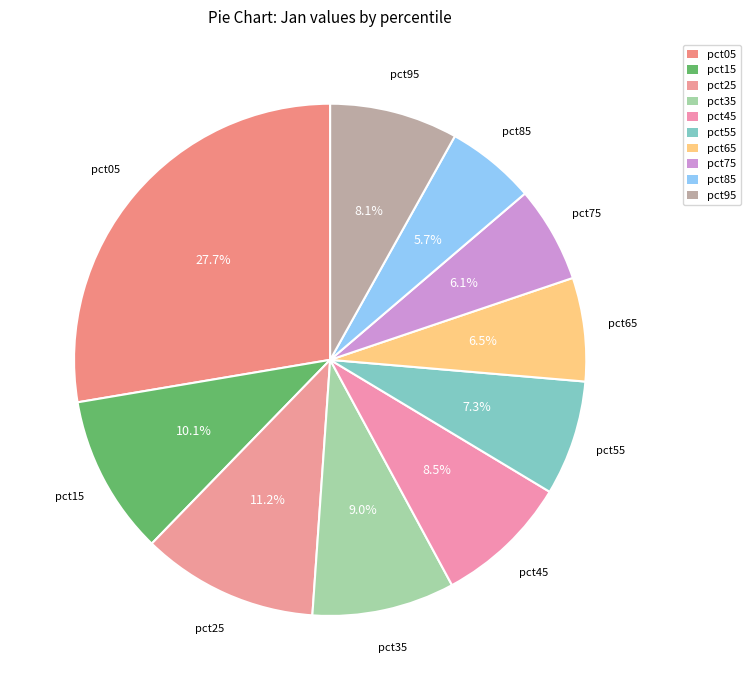

The pct45 slice represents 2% of the pie. True or false?

False